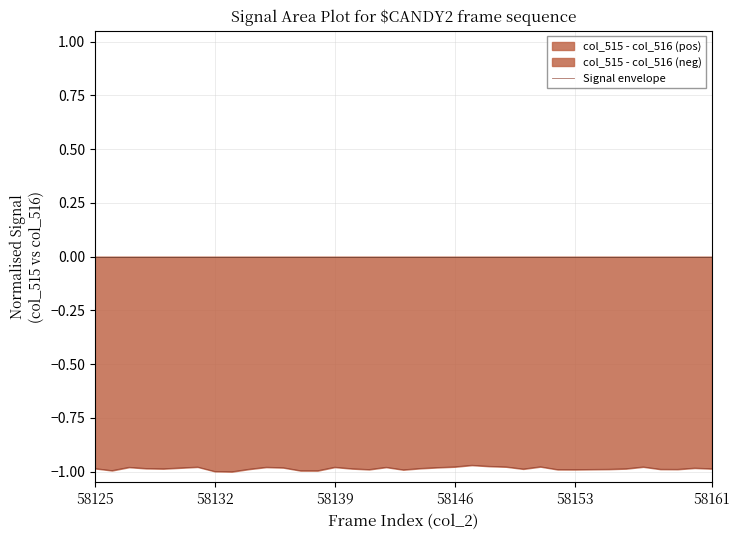

True or false: Signal envelope has a value of -0.3 at 58153.

False